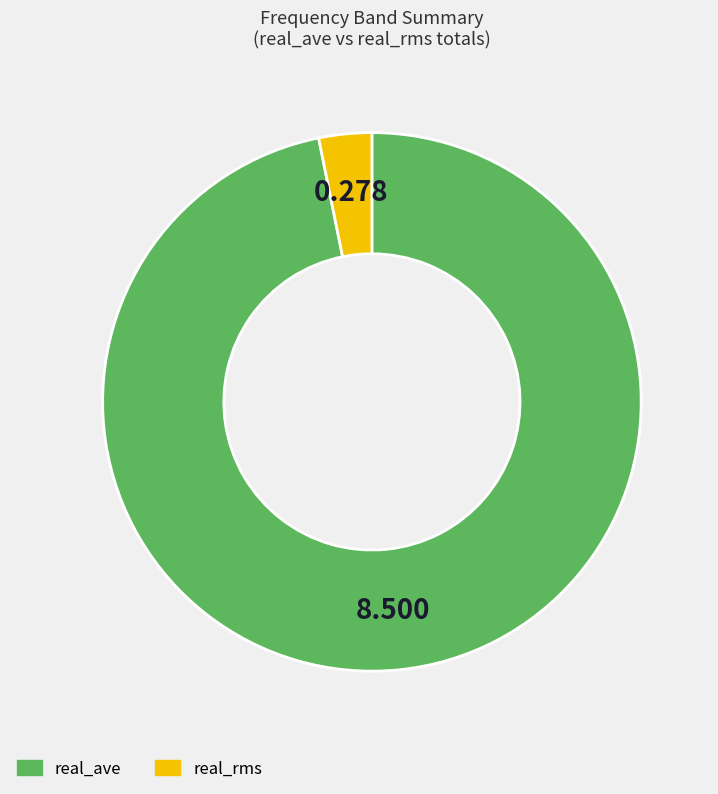

Which slice is the largest?

real_ave